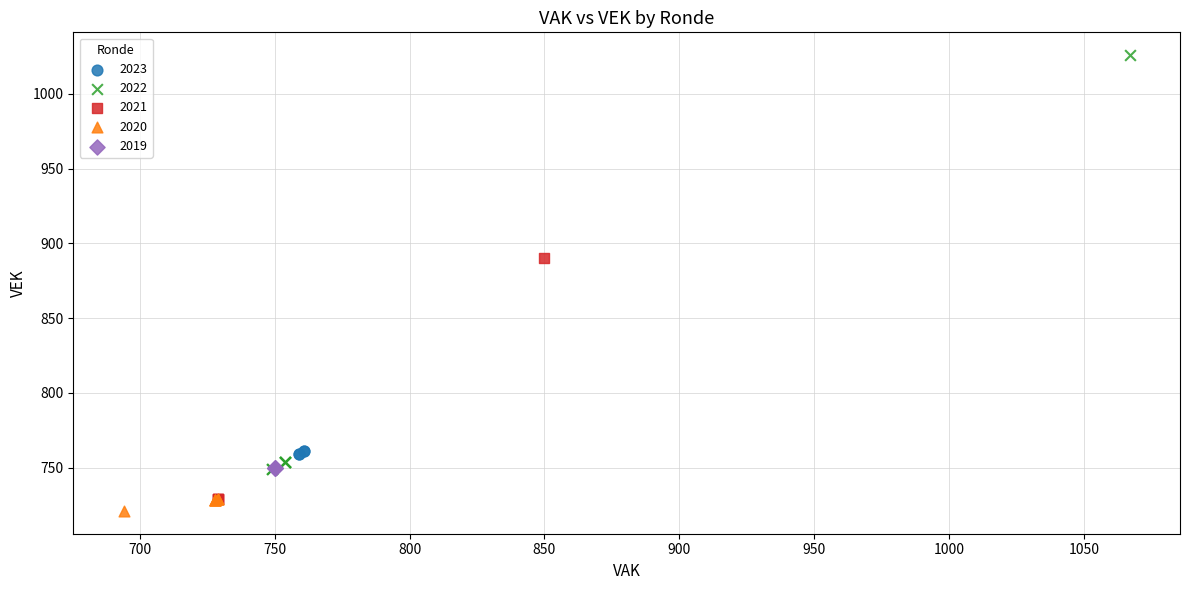

Which series reaches the maximum Y coordinate?

2022